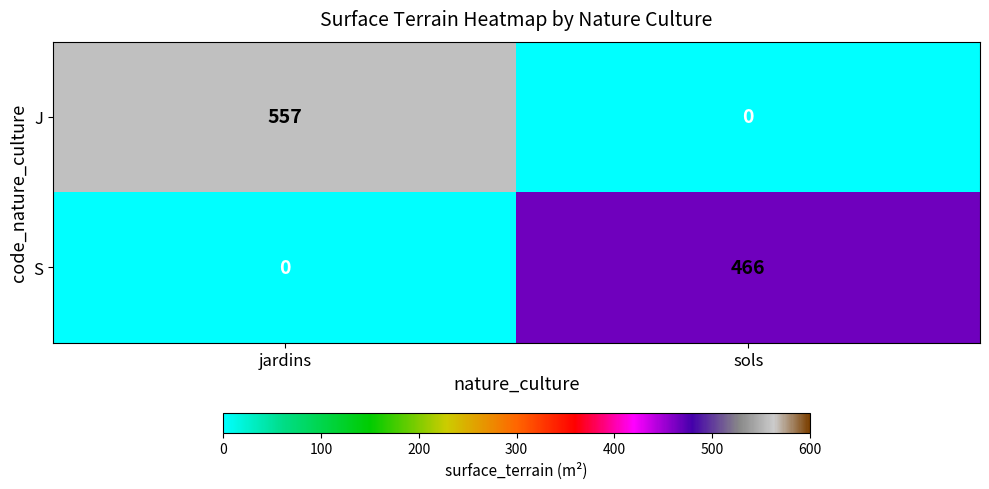

Which series has the largest total across all categories?

J